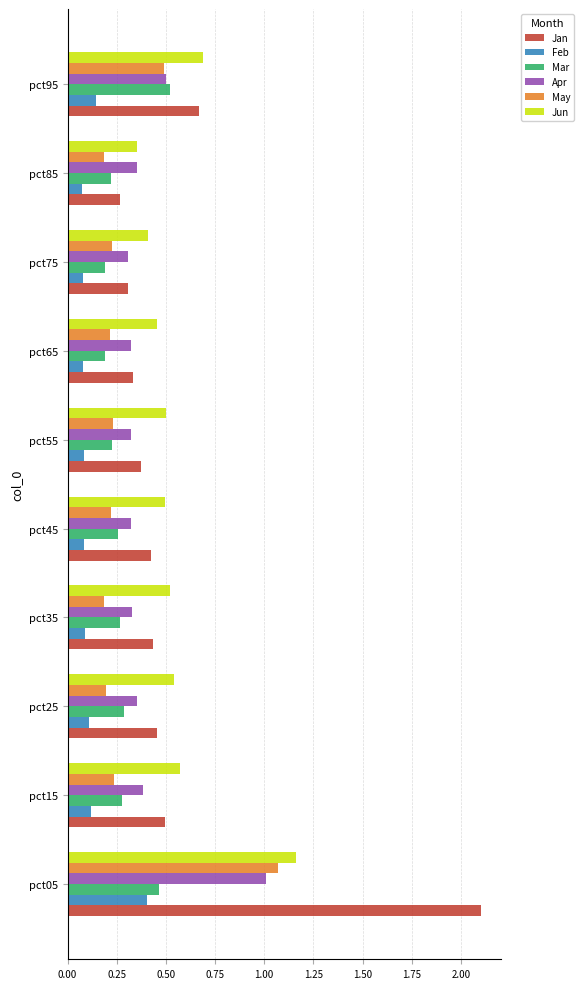

The Apr series shows 0.3 at pct65. True or false?

True